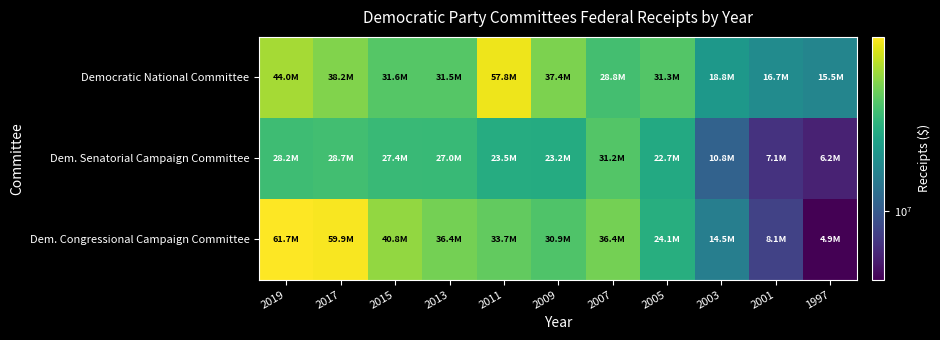

Reading left to right, list all the values displayed in this chart.

Democratic National Committee: 2019=43962048.4	2017=38171284.1	2015=31562993.8	2013=31489584.8	2011=57768870.0	2009=37412427.0	2007=28811318.0	2005=31304498.0	2003=18844227.0	2001=16689625.0	1997=15539144.0
Dem. Senatorial Campaign Committee: 2019=28181237.4	2017=28729884.0	2015=27400866.4	2013=27027930.4	2011=23457258.0	2009=23228376.0	2007=31209433.0	2005=22734375.0	2003=10845934.0	2001=7112155.0	1997=6231887.0
Dem. Congressional Campaign Committee: 2019=61670974.6	2017=59946487.3	2015=40834128.5	2013=36402806.5	2011=33673804.0	2009=30854113.0	2007=36372234.0	2005=24070749.0	2003=14485341.0	2001=8054531.0	1997=4906662.0